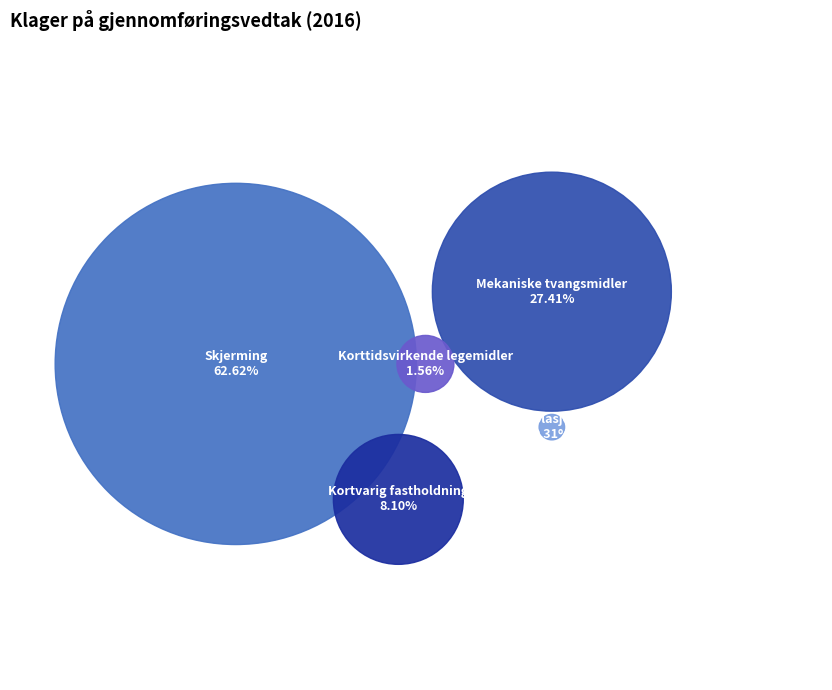

Which slice represents more than half of the pie?

Skjerming